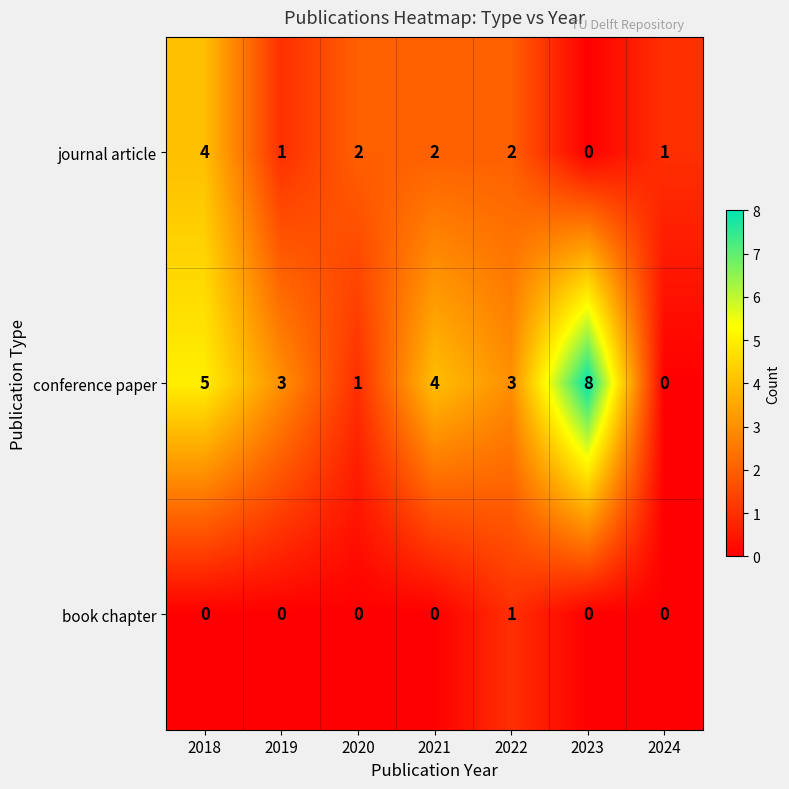

Reading left to right, list all the values displayed in this chart.

journal article: 4	1	2	2	2	0	1
conference paper: 5	3	1	4	3	8	0
book chapter: 0	0	0	0	1	0	0